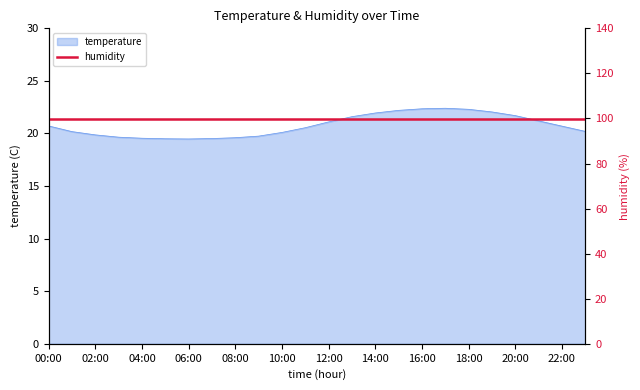

What is the sum of all values?

498.2